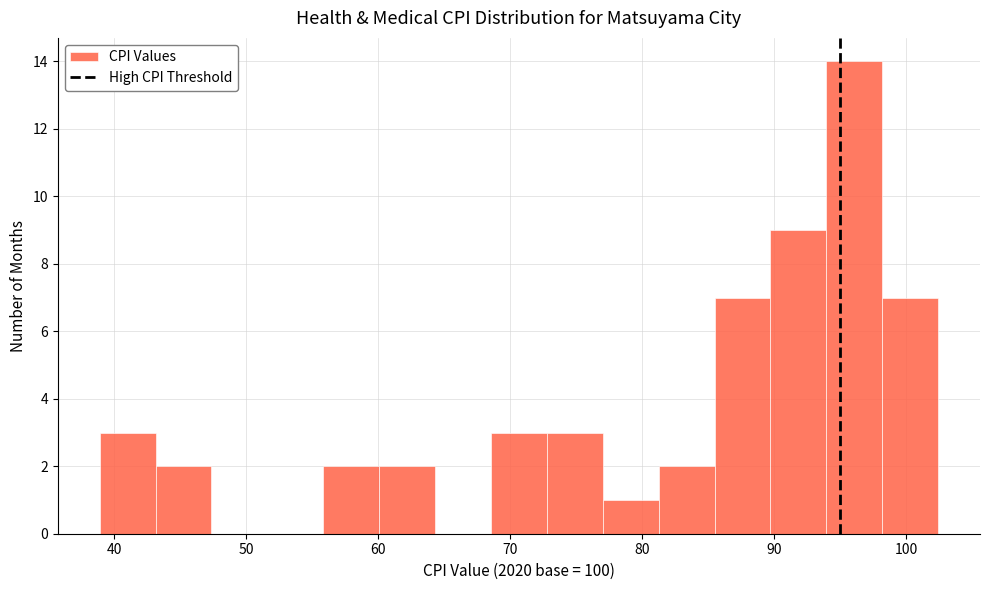

How tall is the bar that spans 43 to 47 on the x-axis? Neither the bar edges nor the heights are printed on the chart, so give them approximately, as read against the axes.

2